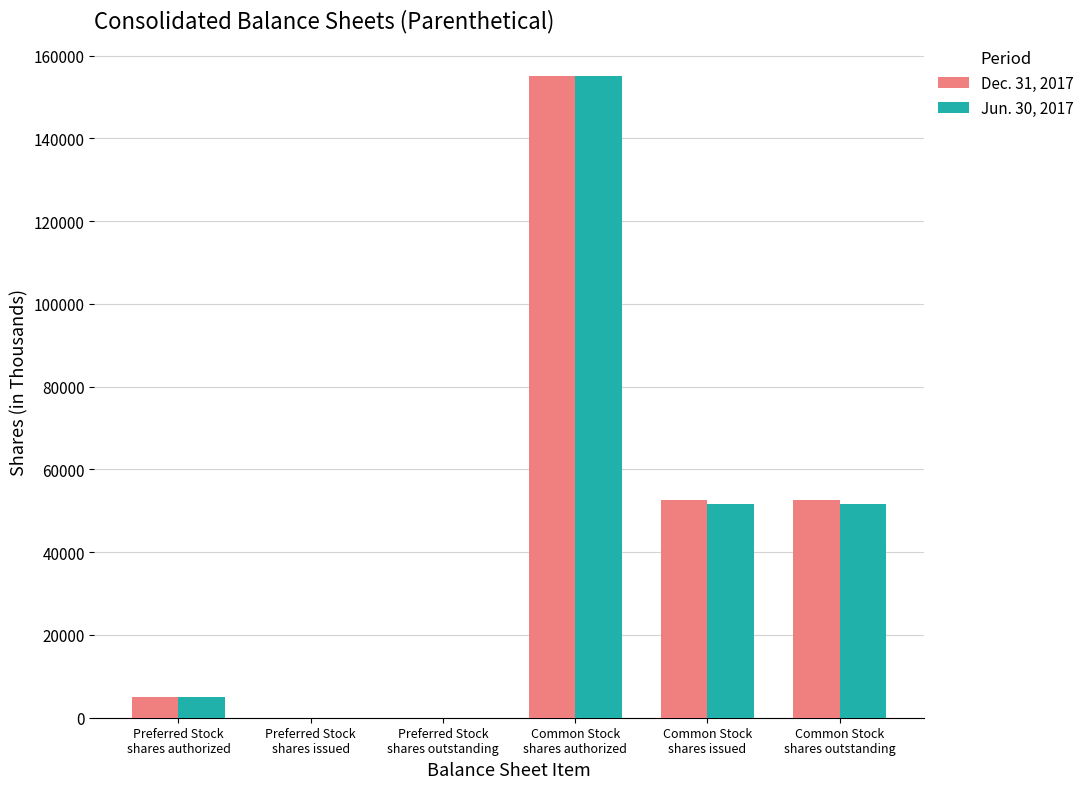

The value of Jun. 30, 2017 at Common Stock
shares authorized is 215158. True or false?

False